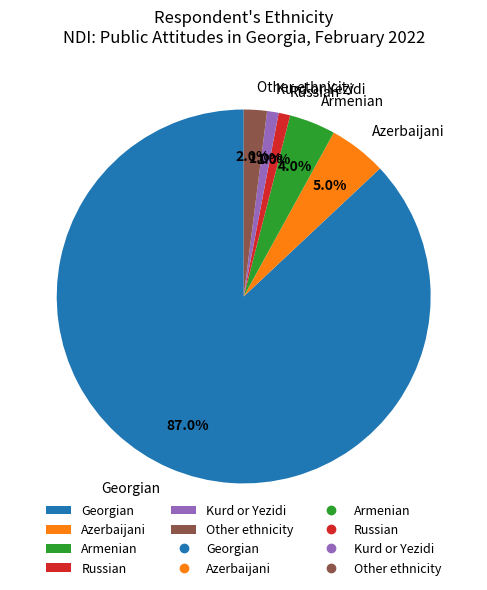

Does any single category account for the majority?

Yes